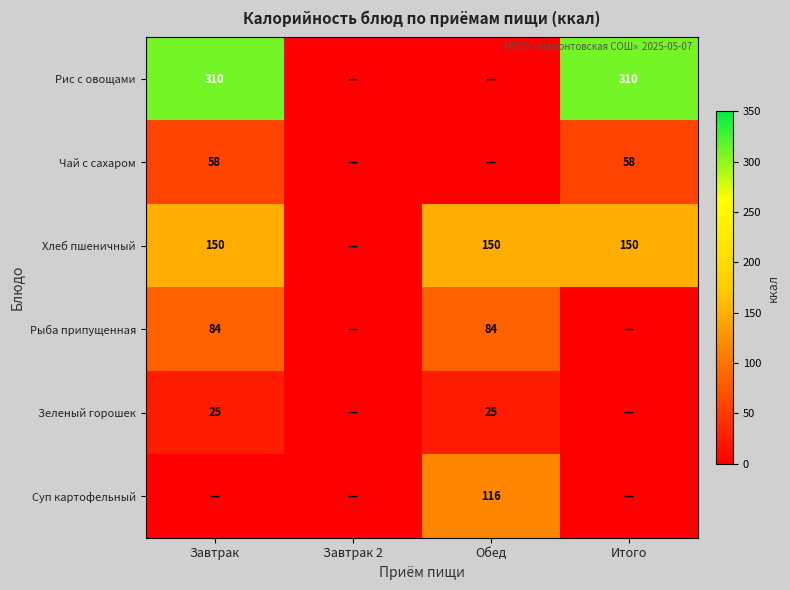

The Рыба припущенная series shows 126 at Завтрак. True or false?

False